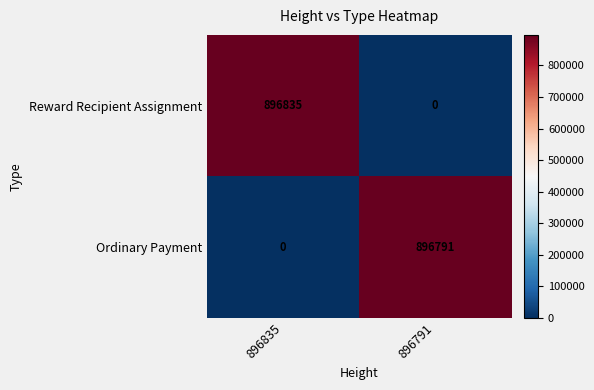

How many categories are shown in the chart?

2